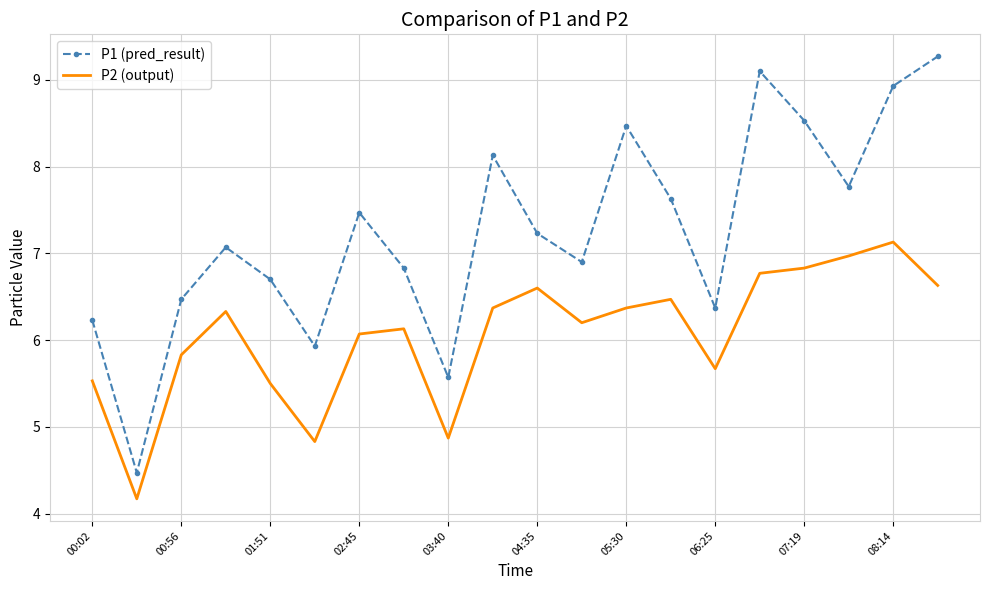

Which series has the largest total across all categories?

P1 (pred_result)